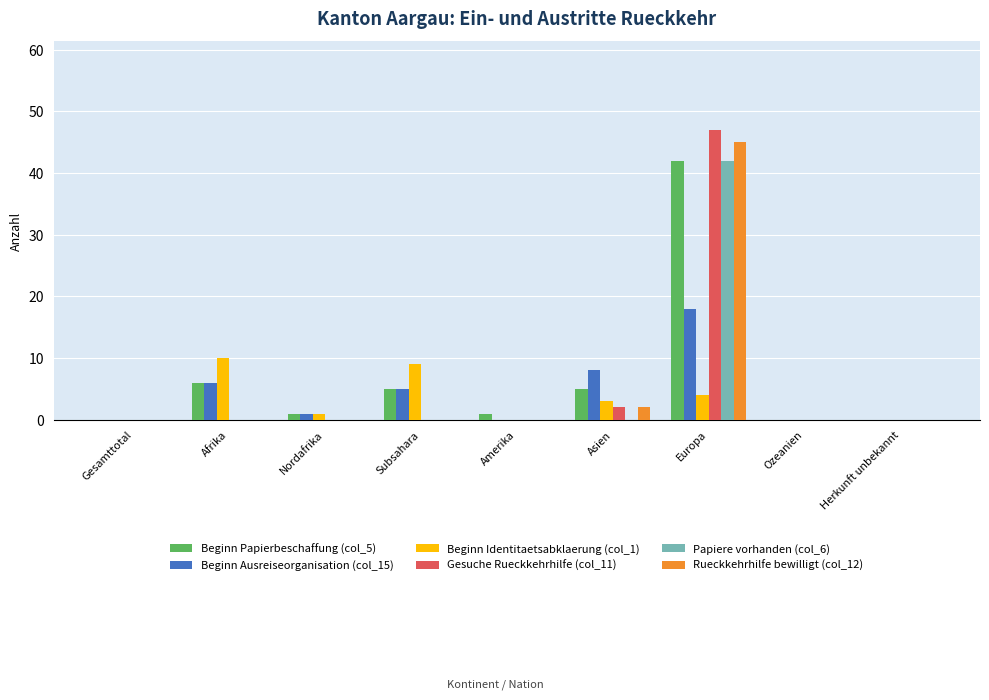

What are all the series names shown in the legend?

Beginn Papierbeschaffung (col_5), Beginn Ausreiseorganisation (col_15), Beginn Identitaetsabklaerung (col_1), Gesuche Rueckkehrhilfe (col_11), Papiere vorhanden (col_6), Rueckkehrhilfe bewilligt (col_12)